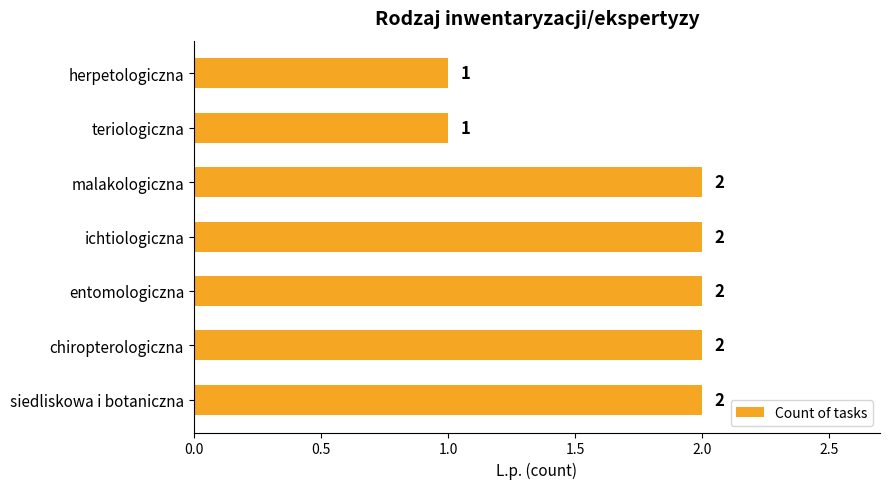

True or false: the data shows 2 at siedliskowa i botaniczna.

True